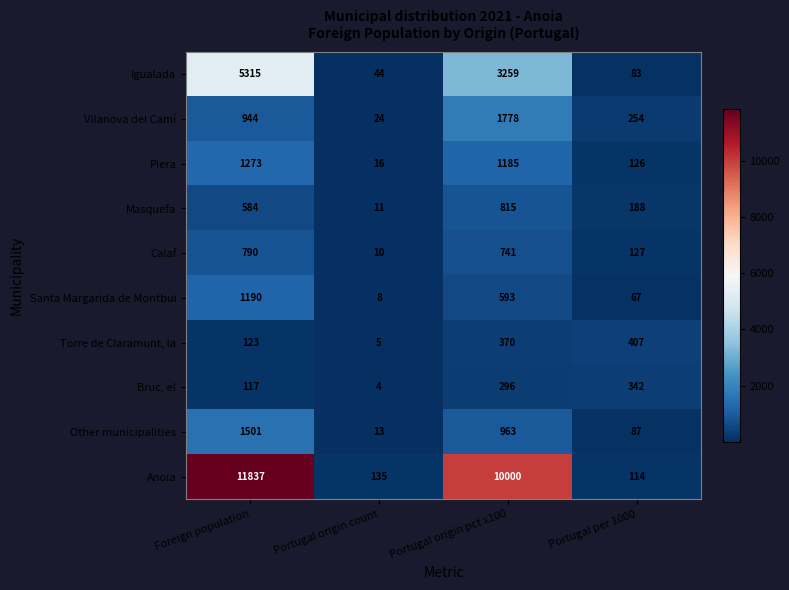

List the series in order of their peak value, lowest first.

Bruc, el, Torre de Claramunt, la, Calaf, Masquefa, Santa Margarida de Montbui, Piera, Other municipalities, Vilanova del Camí, Igualada, Anoia